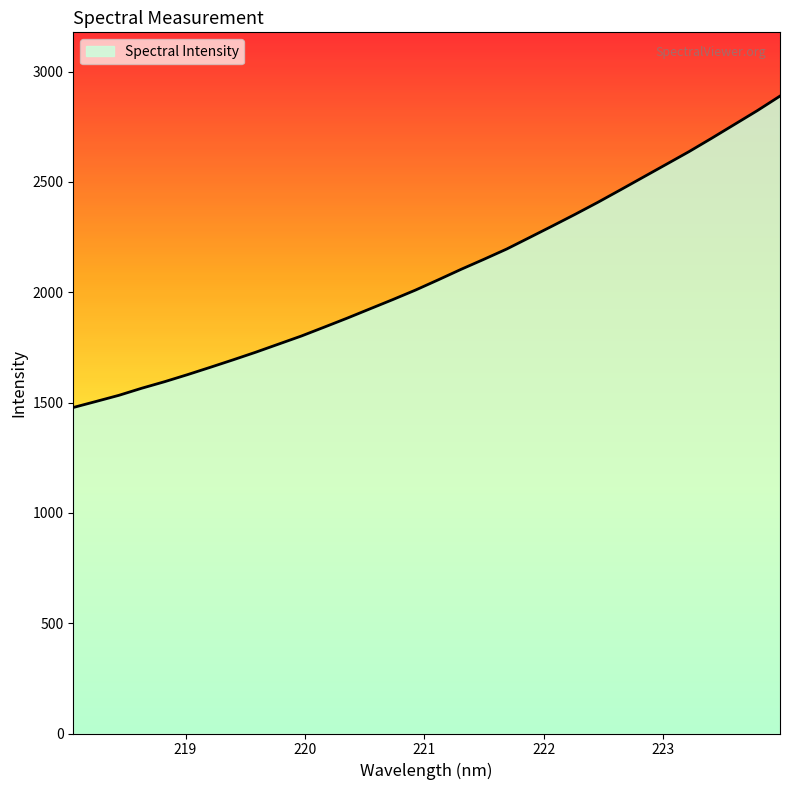

What is the difference between the maximum and minimum values?

1411.6